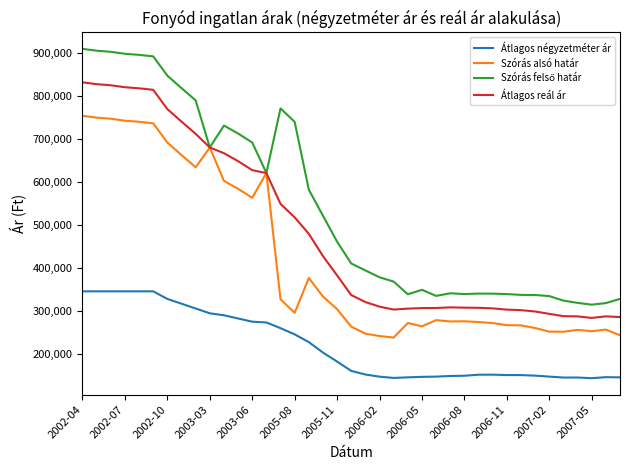

What is the highest value of the Átlagos reál ár series?

830900